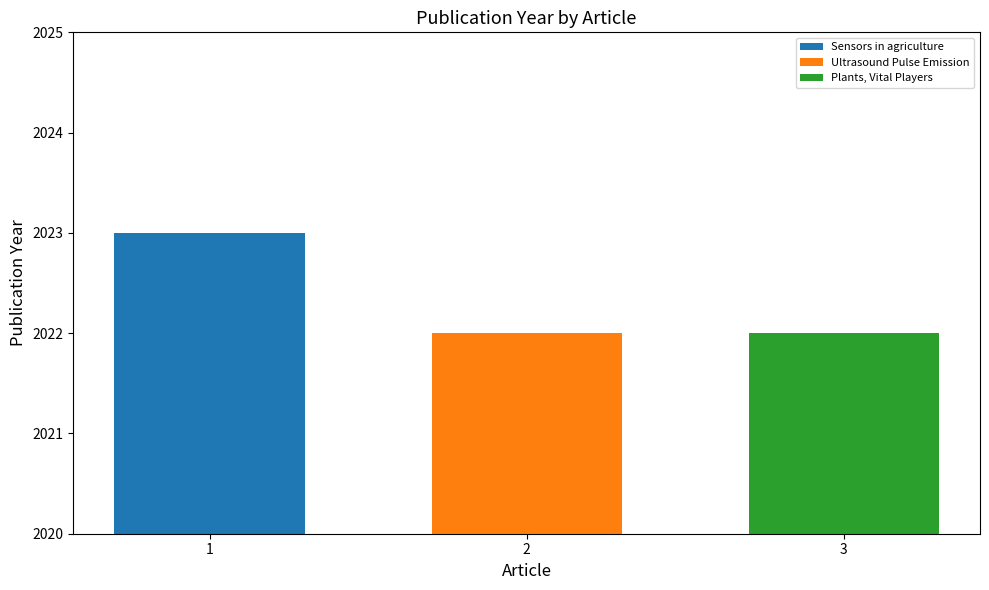

What position from the right is Sensors in agriculture?

3